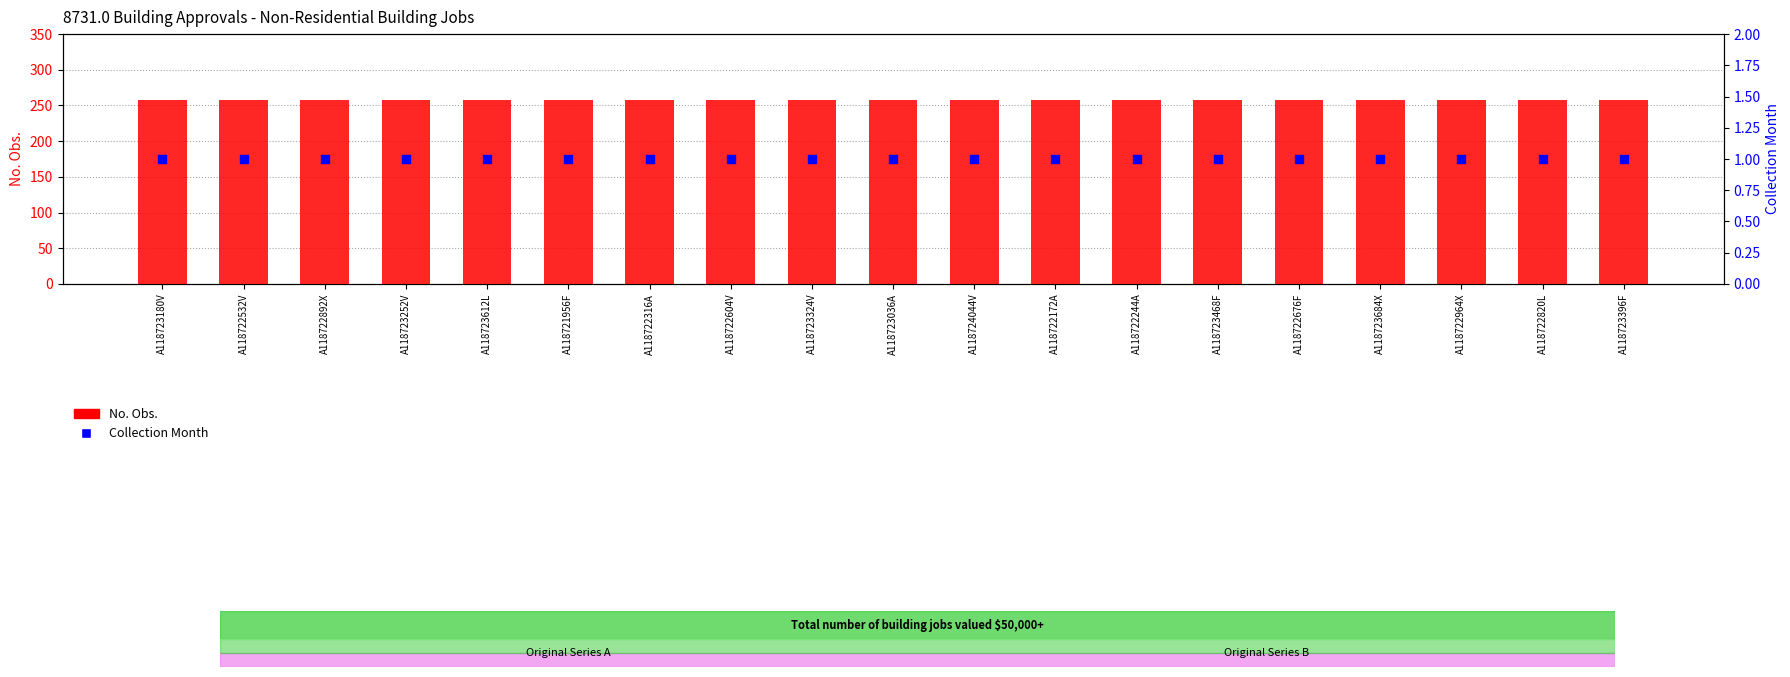

What are all the series names shown in the legend?

No. Obs., Collection Month